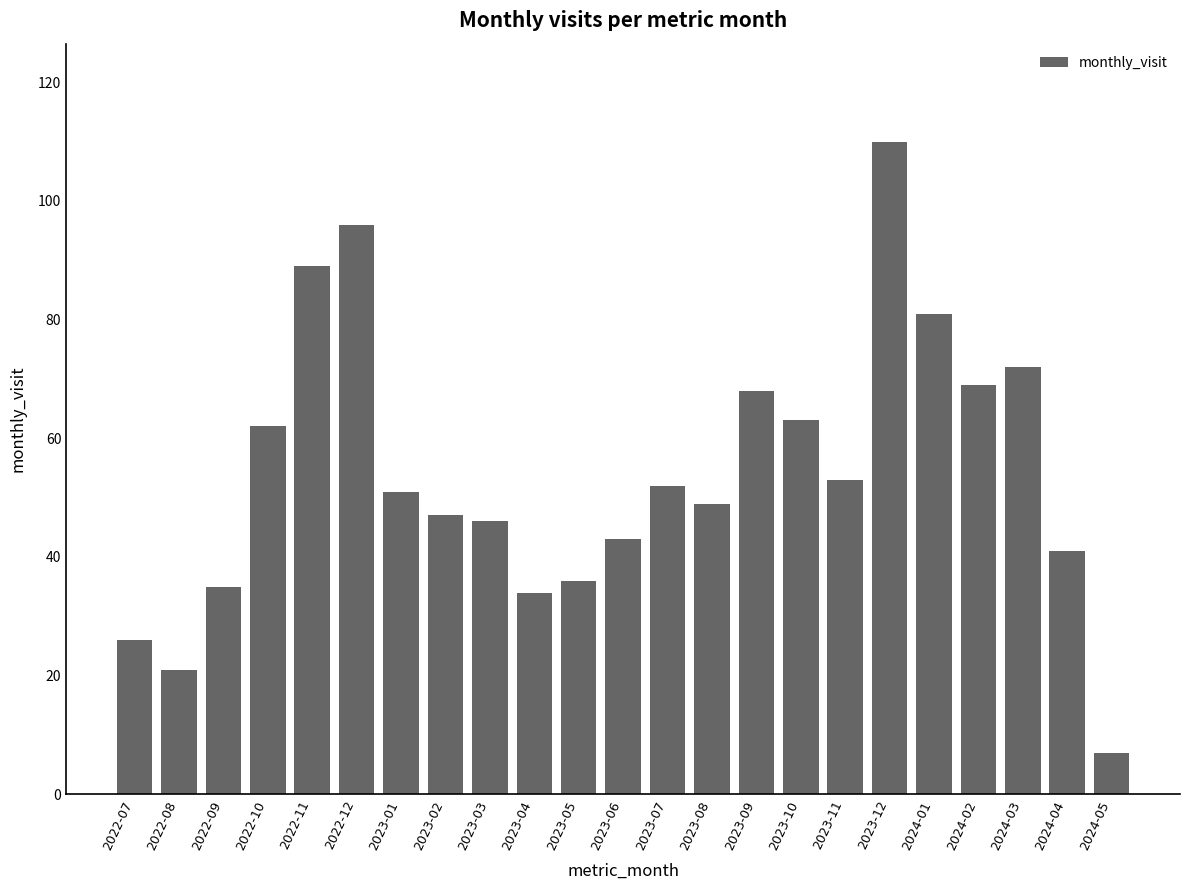

What position from the right is 2022-11?

19